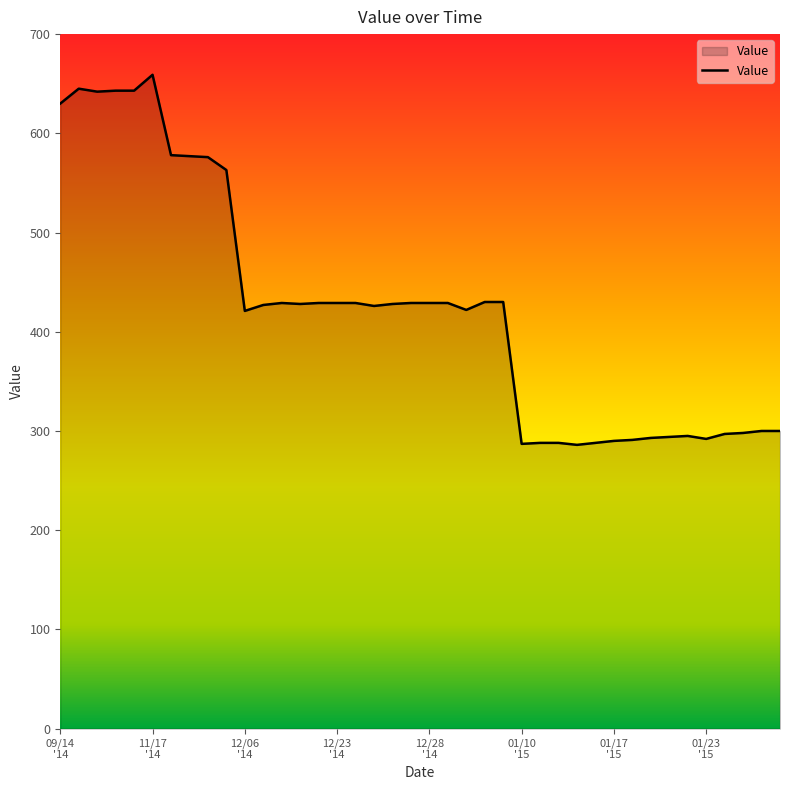

What is the difference between the maximum and minimum values?

373